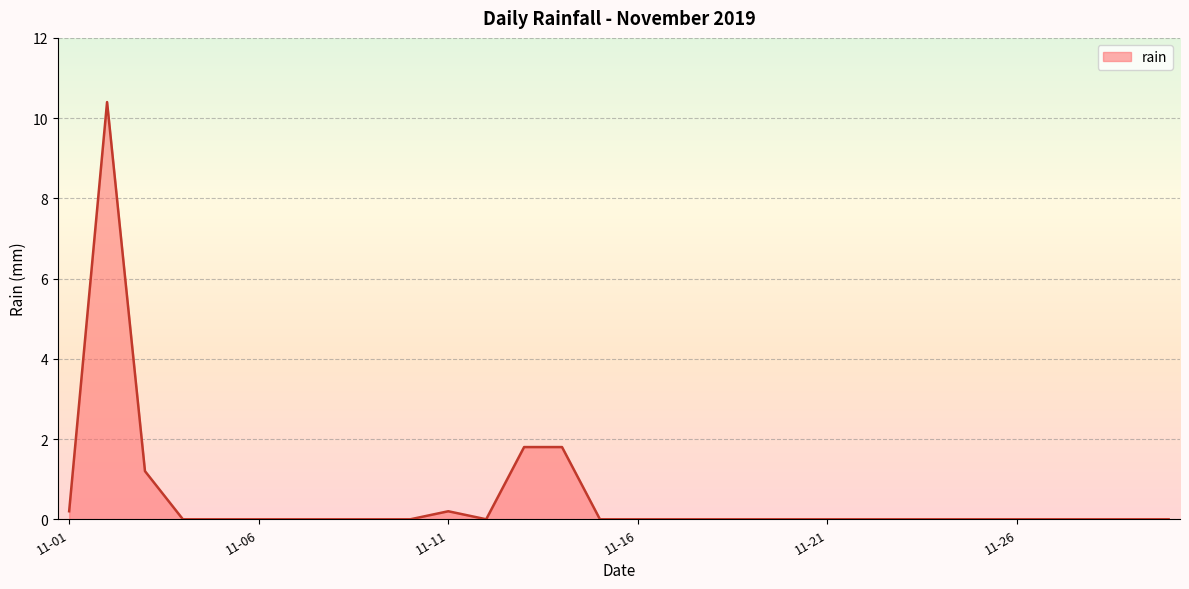

What is the maximum value shown in the chart?

10.4